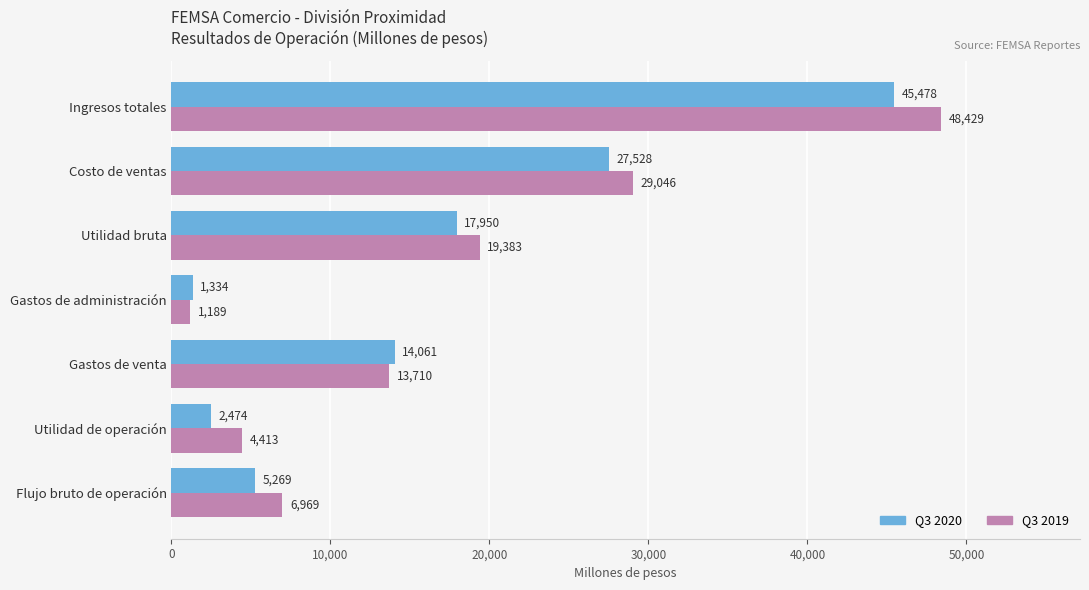

List the series in order of their peak value, highest first.

Q3 2019, Q3 2020